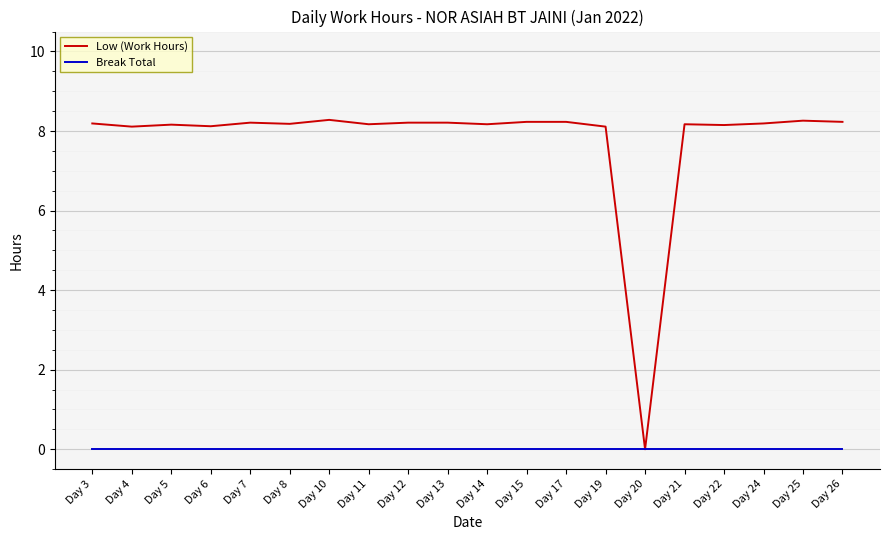

Which series has the widest spread of values?

Low (Work Hours)